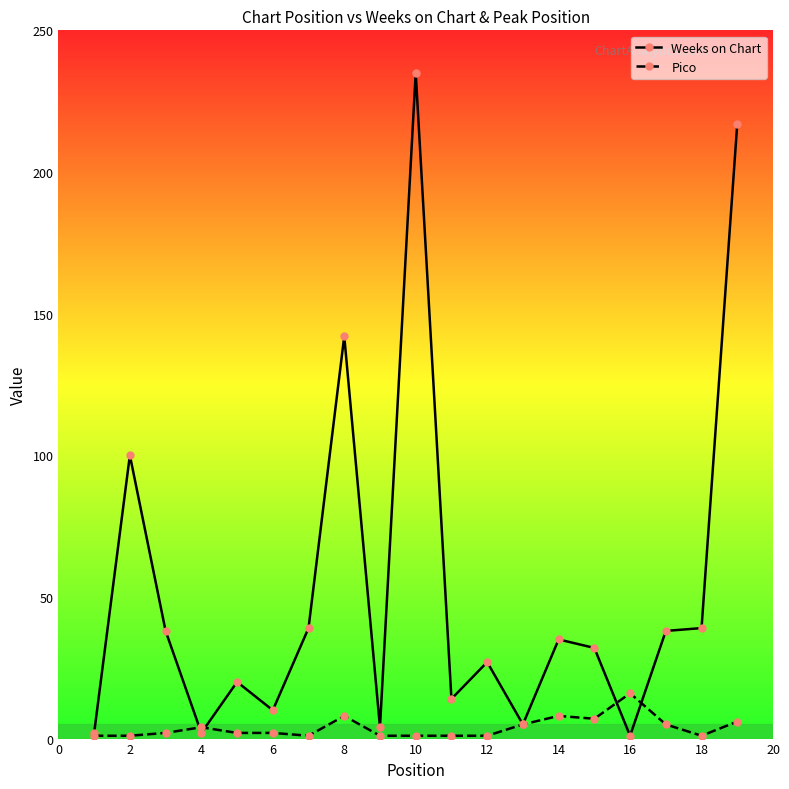

What are all the series names shown in the legend?

Weeks on Chart, Pico